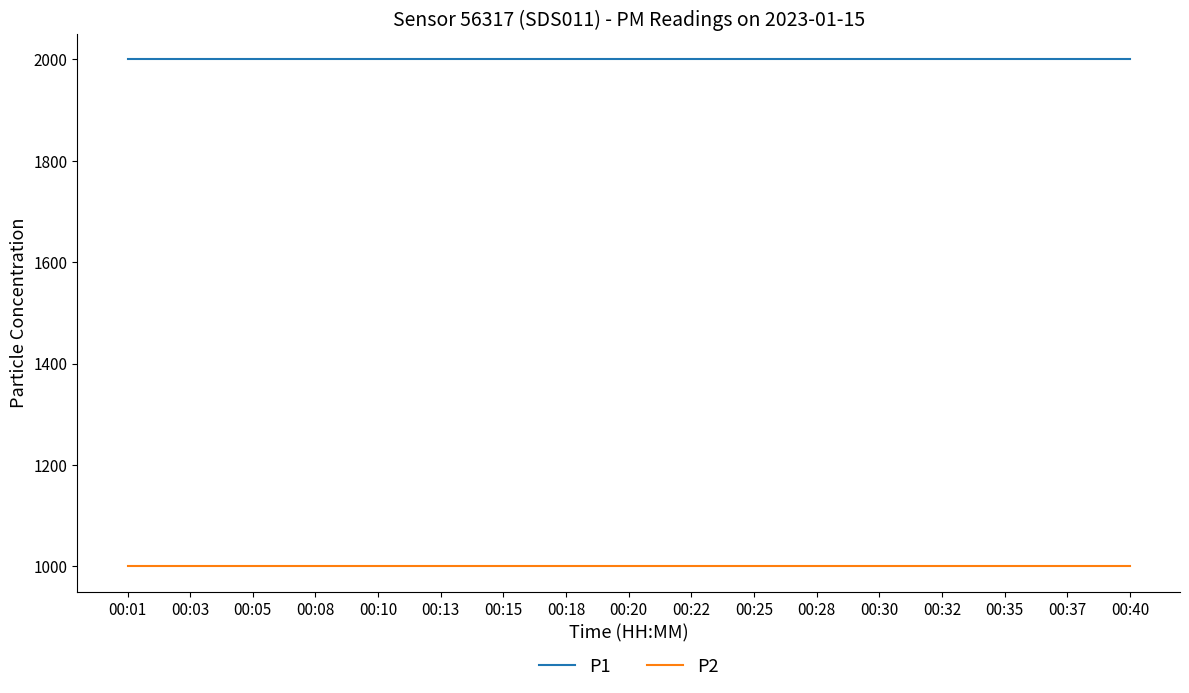

The value of P1 at 00:37 is 1999.9. True or false?

True